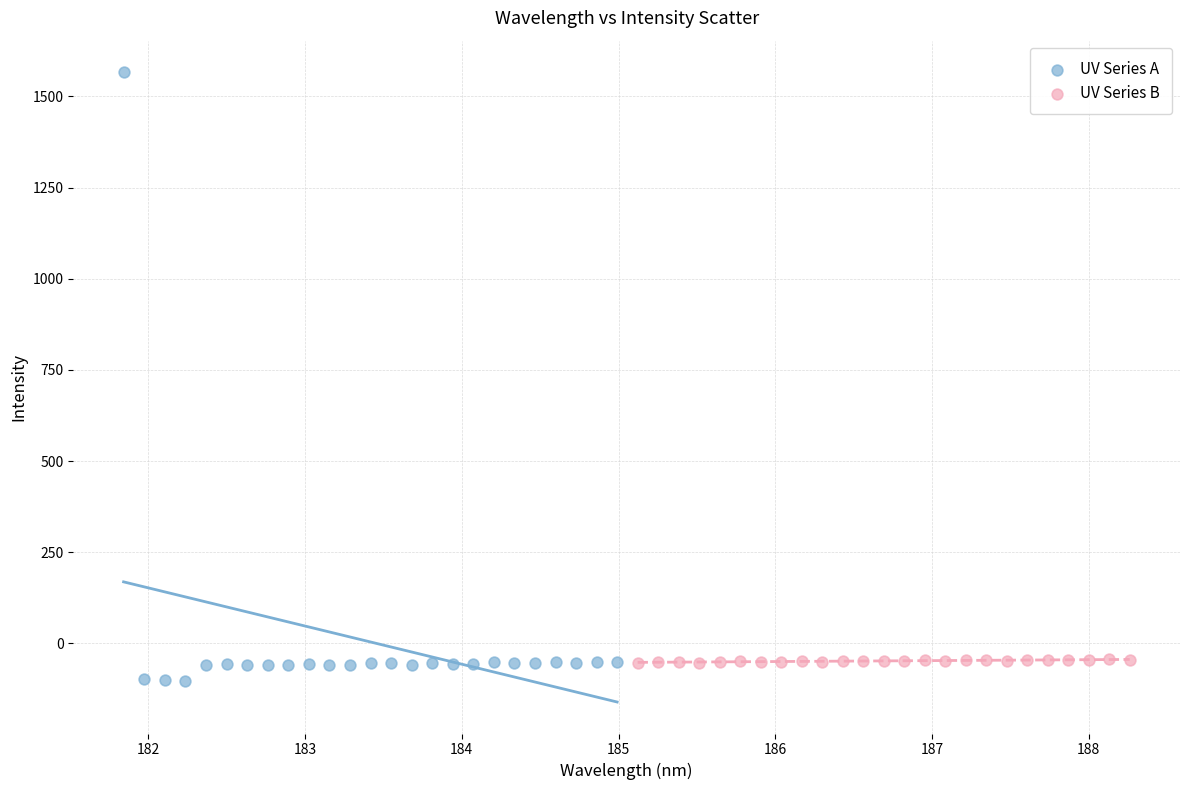

Which series has the largest Y range (max minus min)?

UV Series A